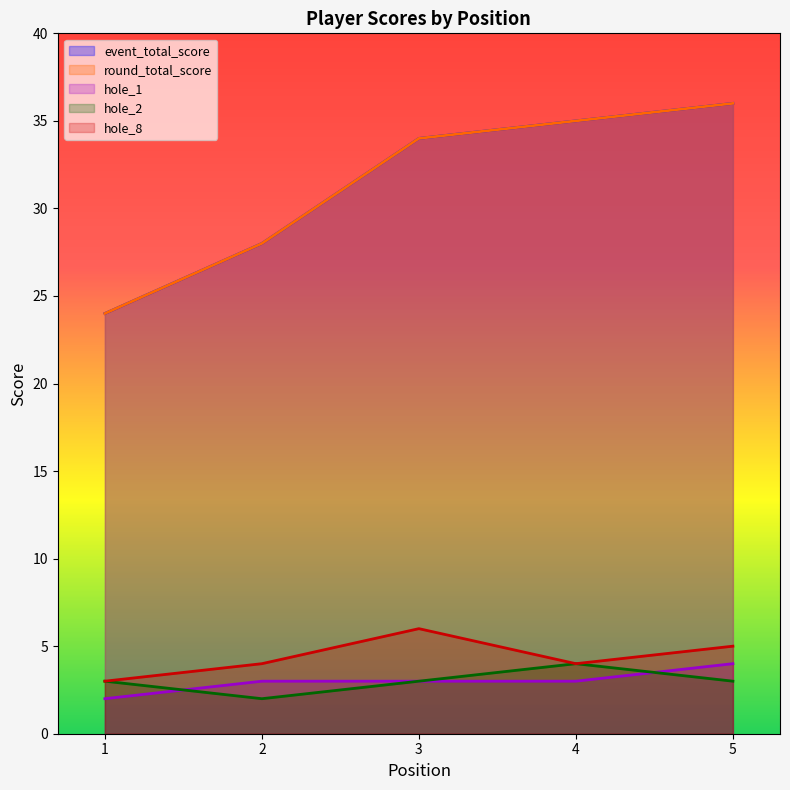

Reading left to right, list all the values displayed in this chart.

event_total_score: 1=24	2=28	3=34	4=35	5=36
round_total_score: 1=24	2=28	3=34	4=35	5=36
hole_1: 1=2	2=3	3=3	4=3	5=4
hole_2: 1=3	2=2	3=3	4=4	5=3
hole_8: 1=3	2=4	3=6	4=4	5=5